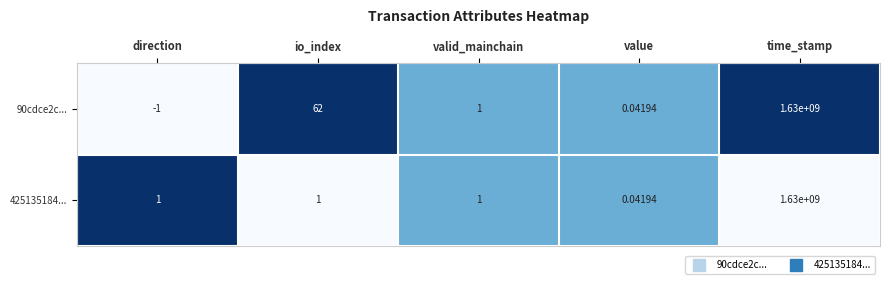

At which label is 90cdce2c... closest to 814999999?

io_index